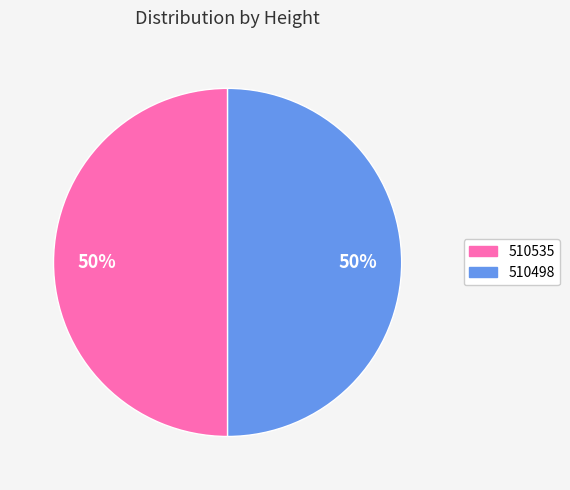

What percentage is the 510498 slice, to the nearest percent?

50%